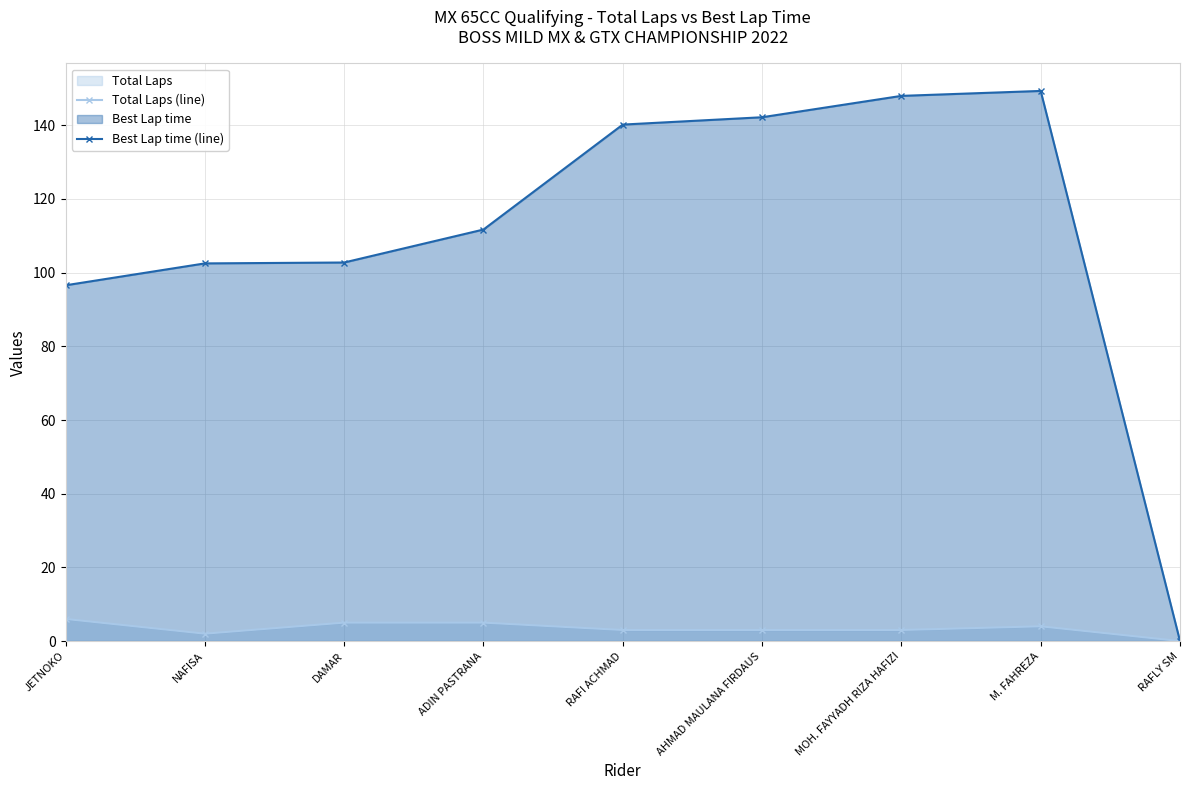

What value does the Best Lap time (line) series have at RAFI ACHMAD?

140.2